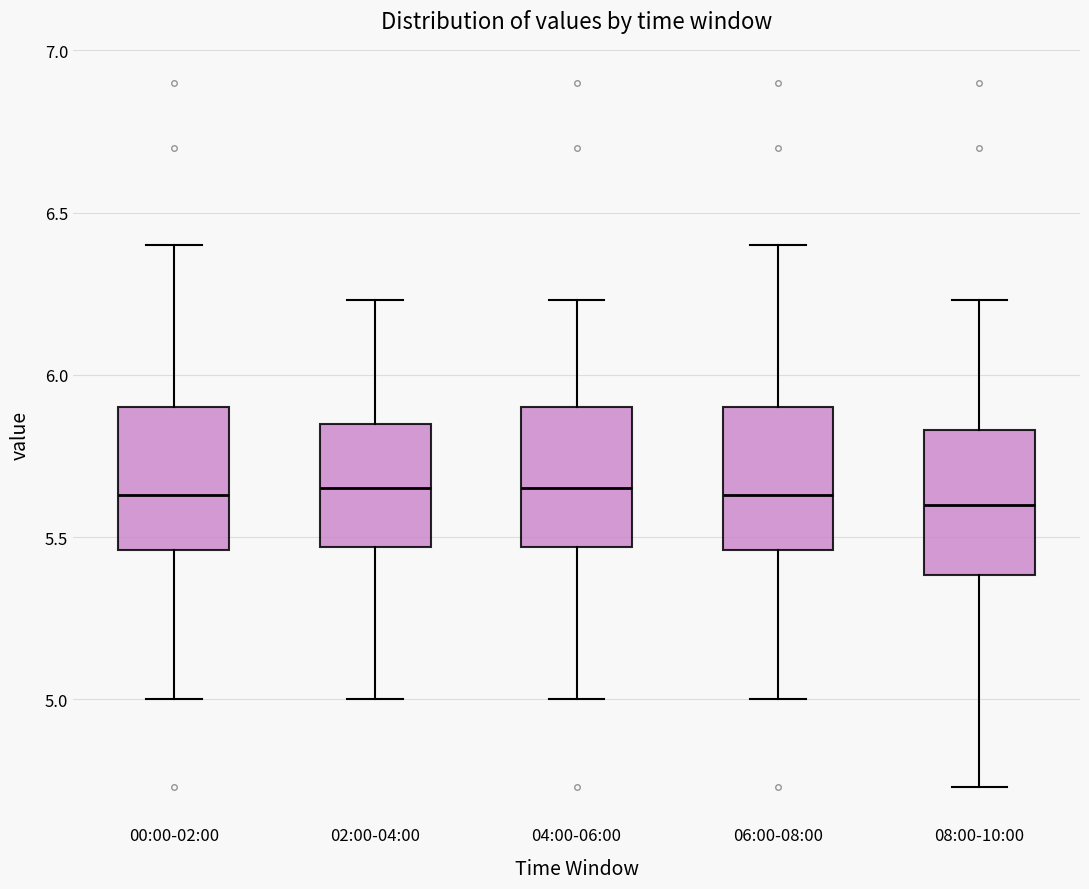

Where is the upper edge of the box for 08:00-10:00 on the y-axis? The values are not printed on the chart, so give them approximately, as read against the axis.

5.85